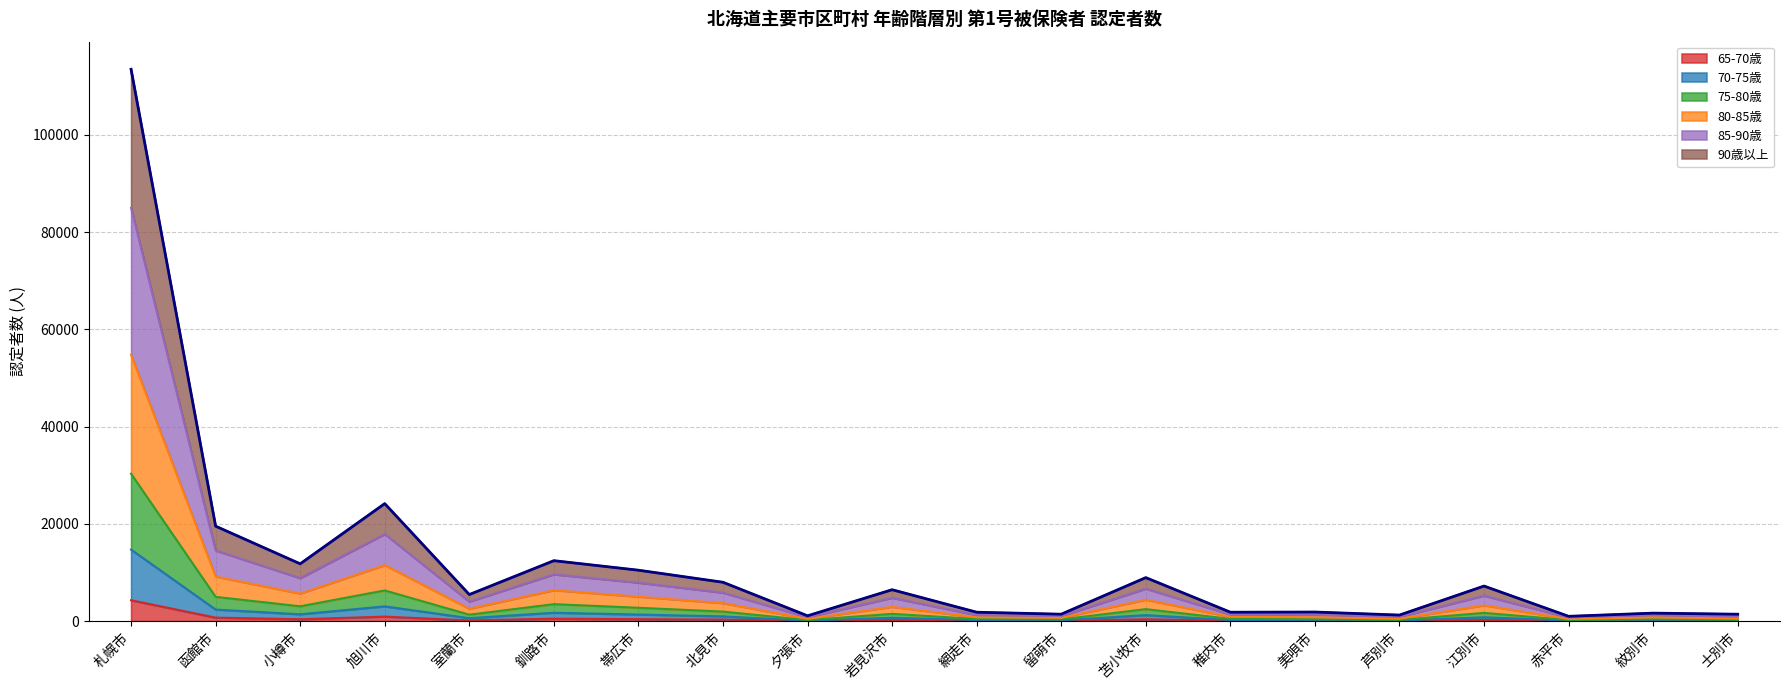

At which category does 65-70歳 reach its first local peak?

旭川市